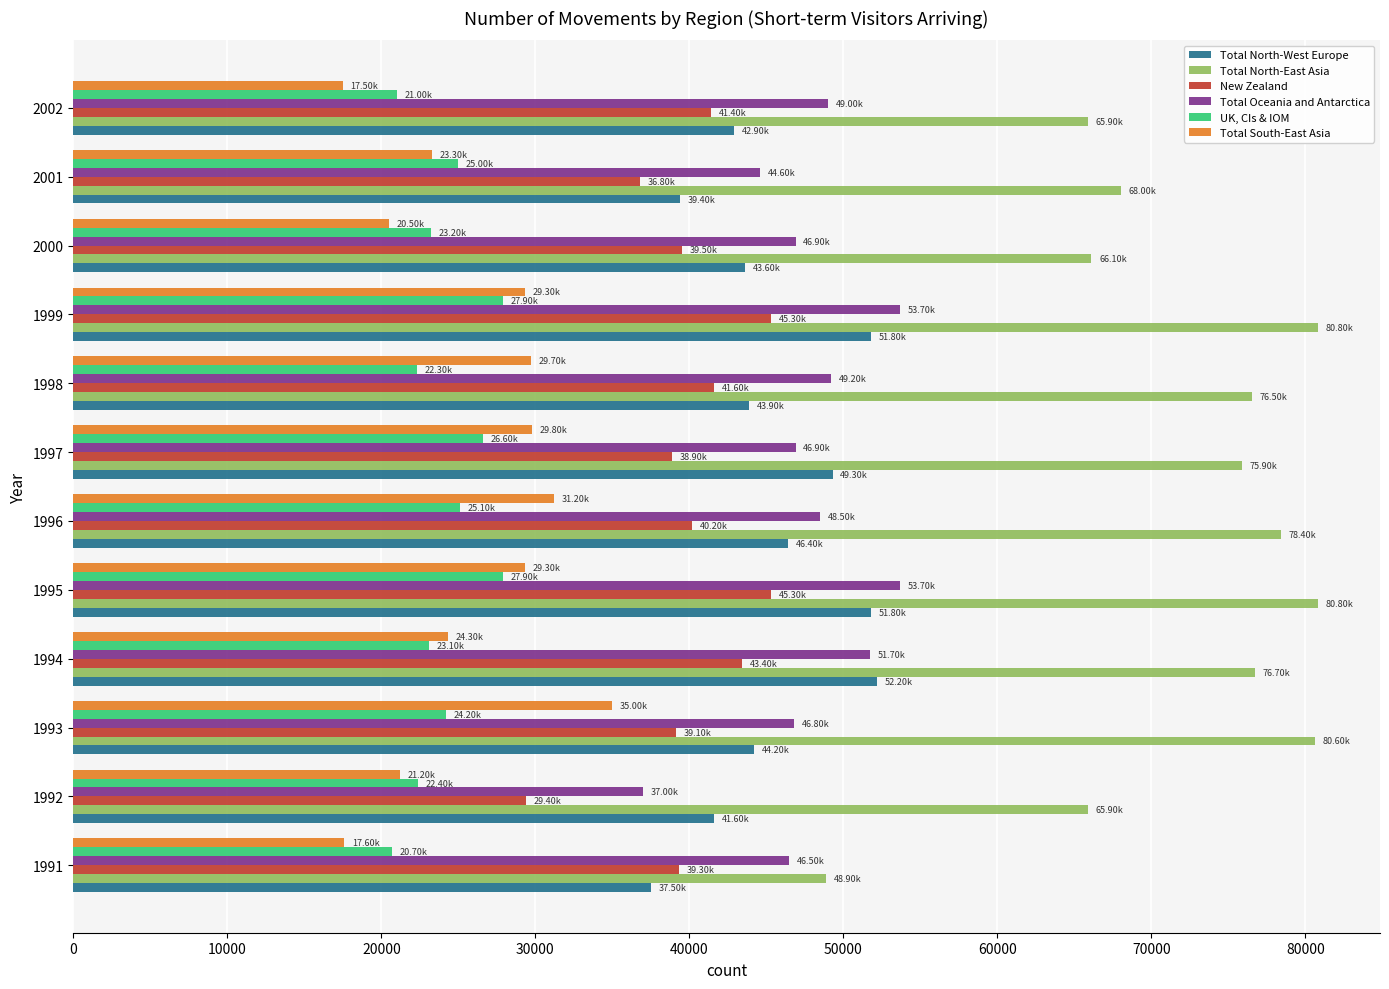

Between 1992 and 1999, which series saw the biggest shift?

Total Oceania and Antarctica